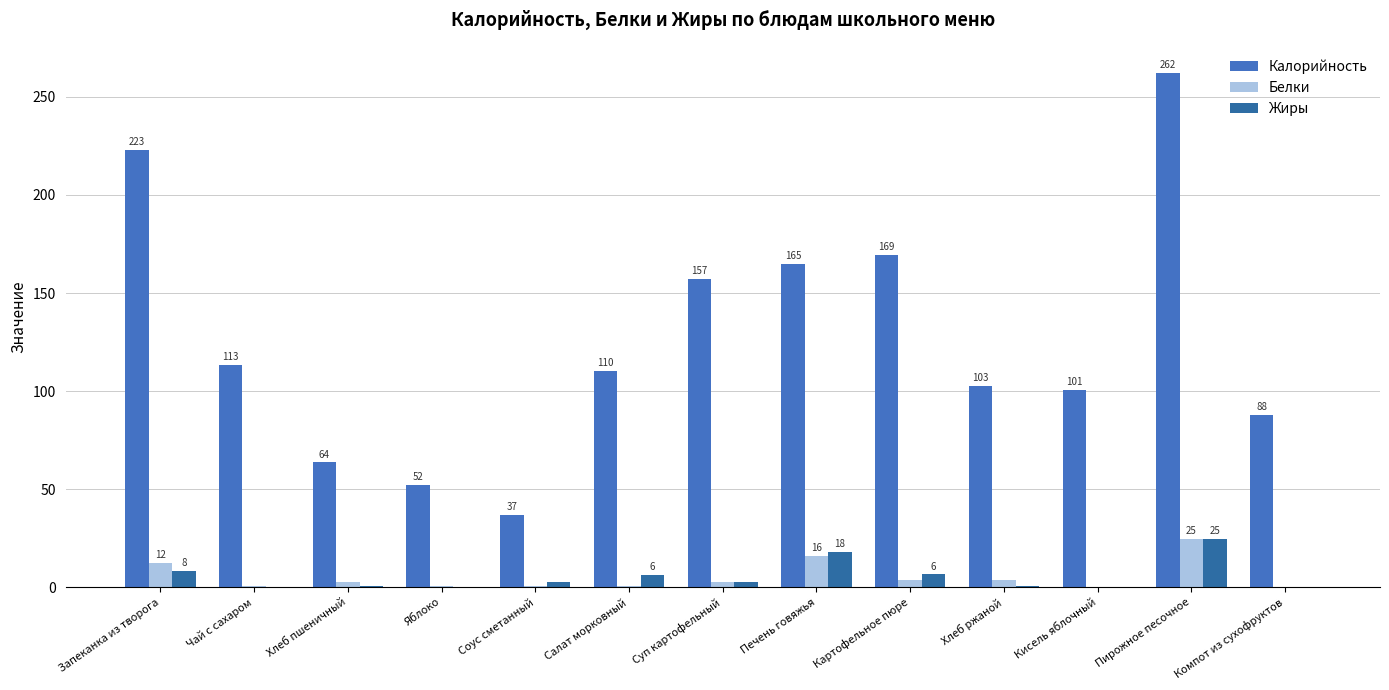

Are the bars horizontal?

No